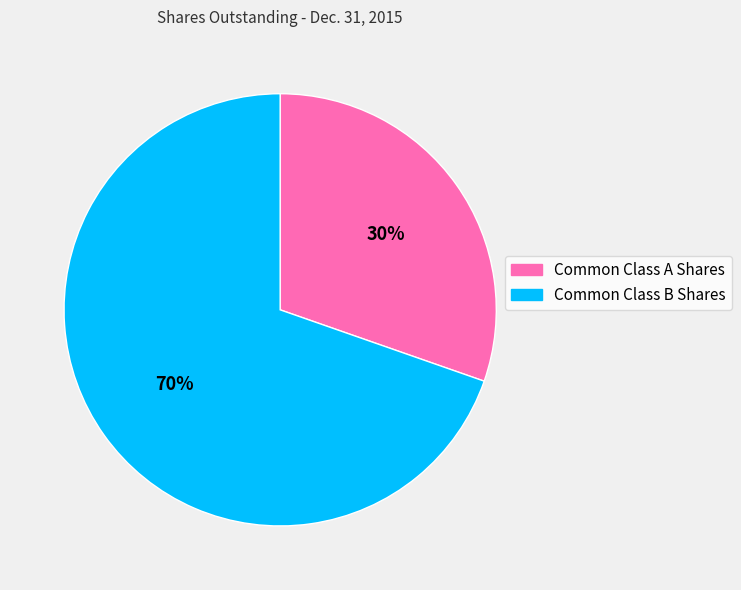

To the nearest percent, what is the average slice percentage?

50%